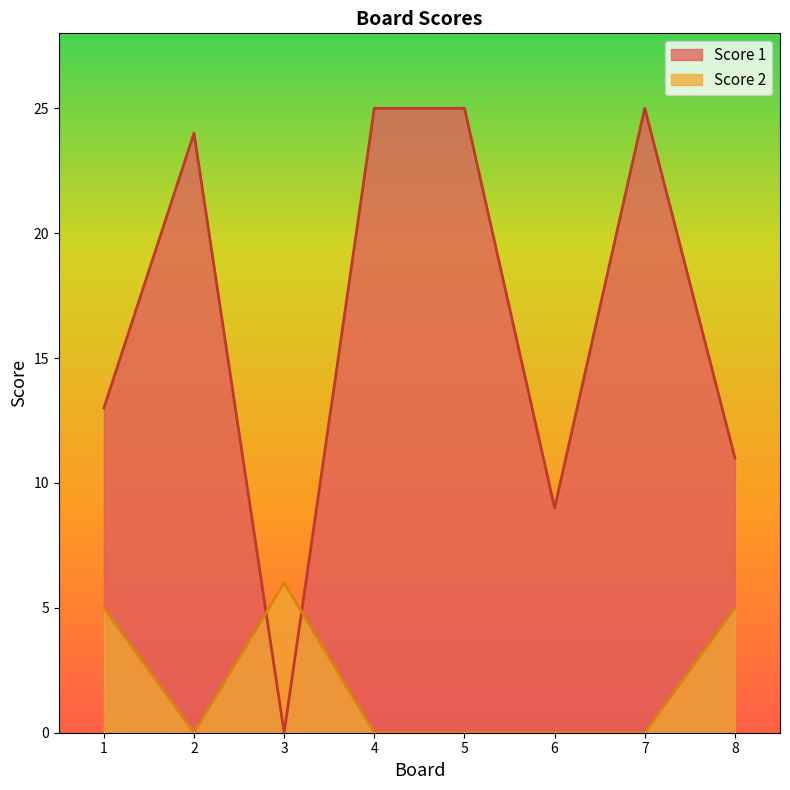

Which series ends up on top after the final intersection of Score 2 and Score 1?

Score 1